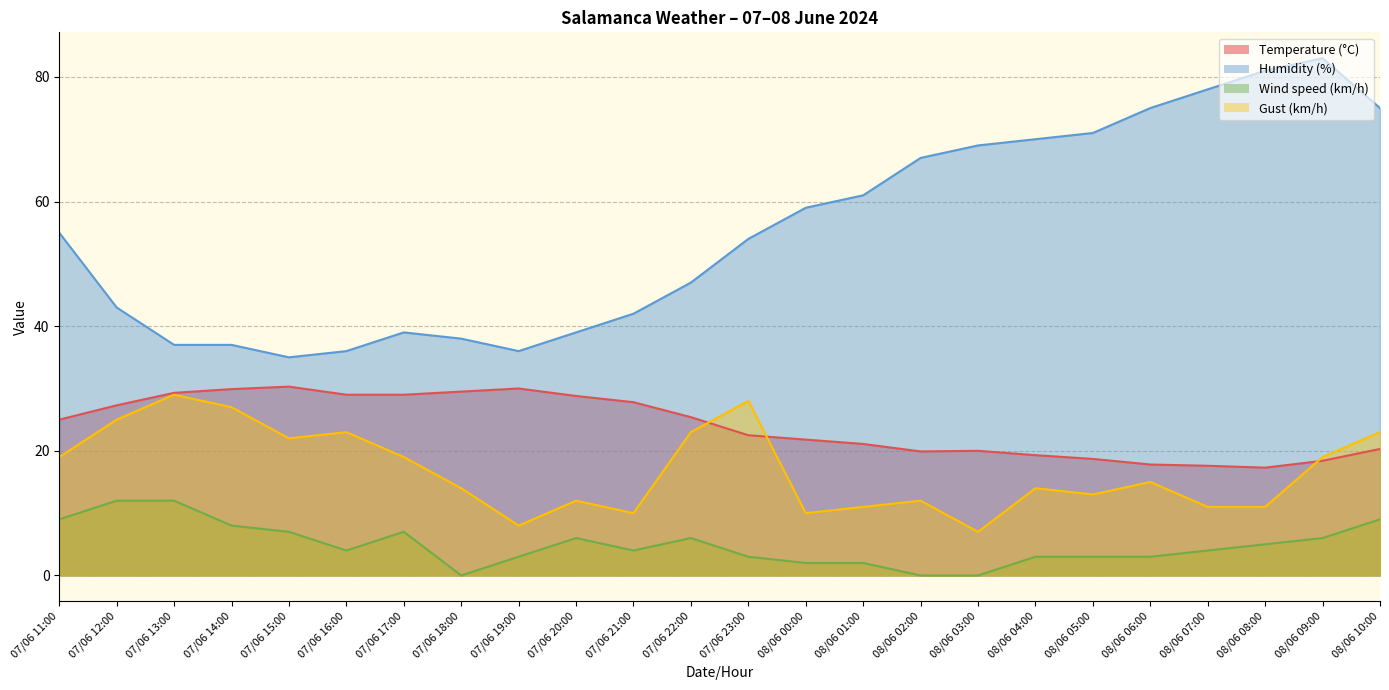

True or false: Temperature (°C) has a value of 27.8 at 08/06 02:00.

False